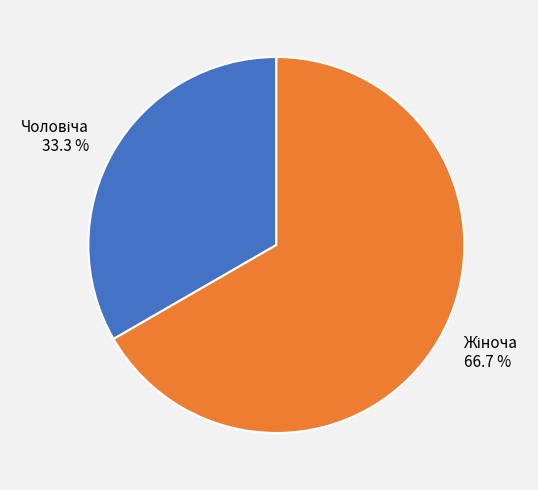

Is there a majority slice in this chart?

Yes